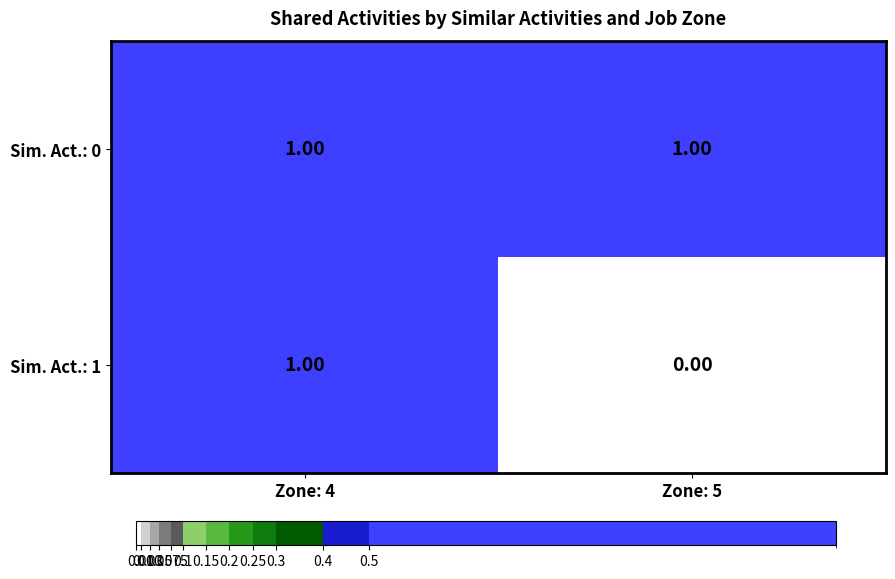

At Zone: 5, list the series in order from largest to smallest.

Sim. Act.: 0, Sim. Act.: 1